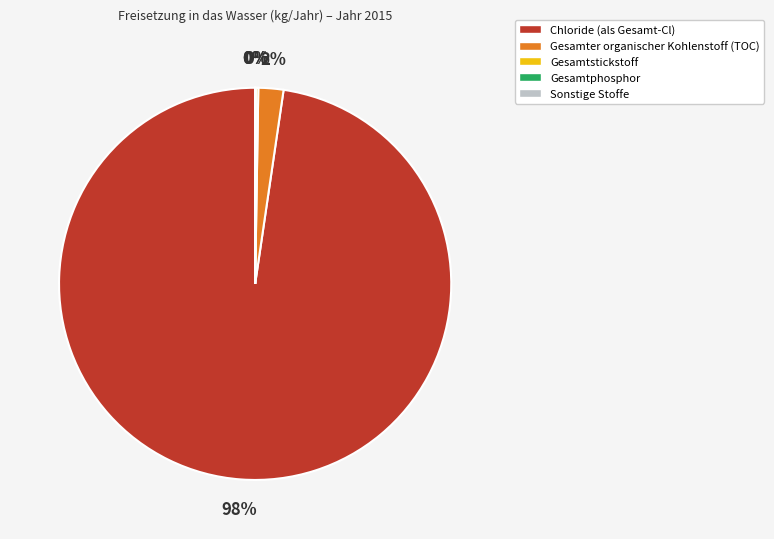

What is the largest slice in the pie chart?

Chloride (als Gesamt-Cl)